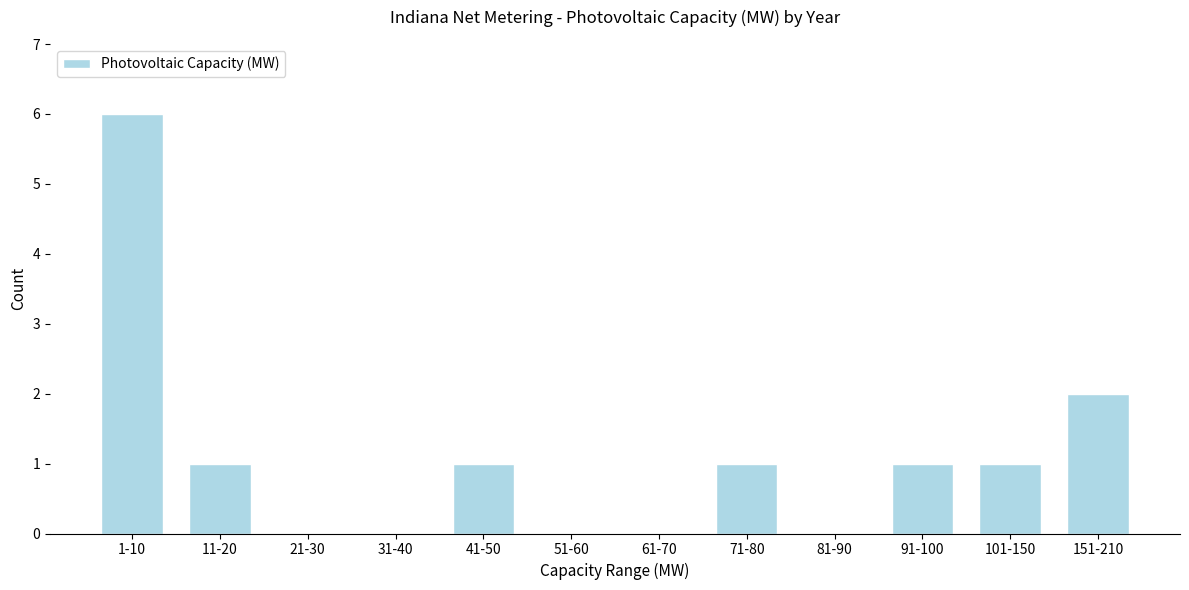

Reading right to left, list all the values displayed in this chart.

151-210=2	101-150=1	91-100=1	81-90=0	71-80=1	61-70=0	51-60=0	41-50=1	31-40=0	21-30=0	11-20=1	1-10=6